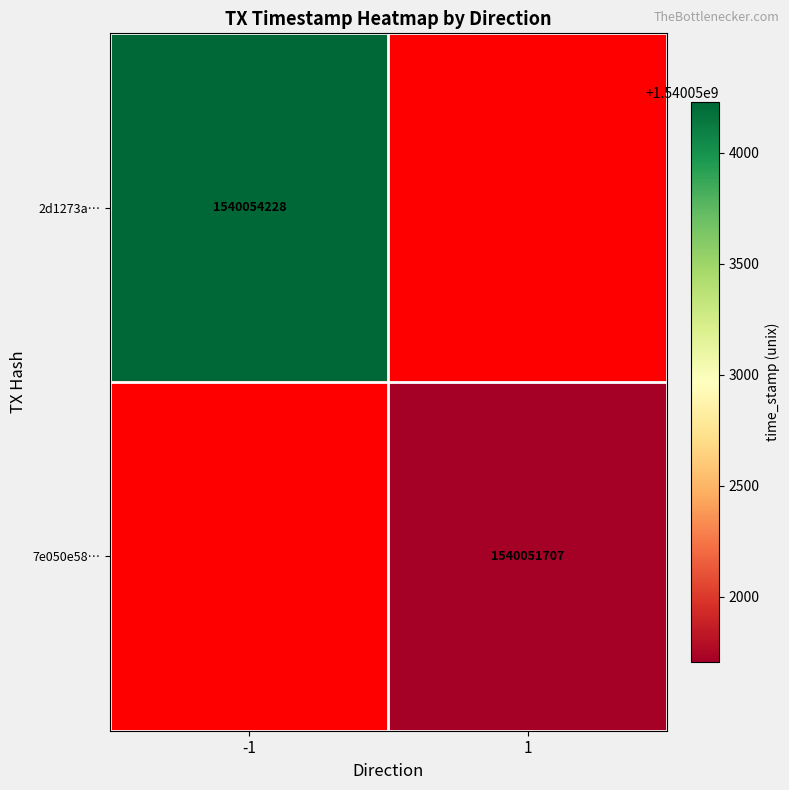

Is it true that 7e050e58… equals 613927461 at 1?

False